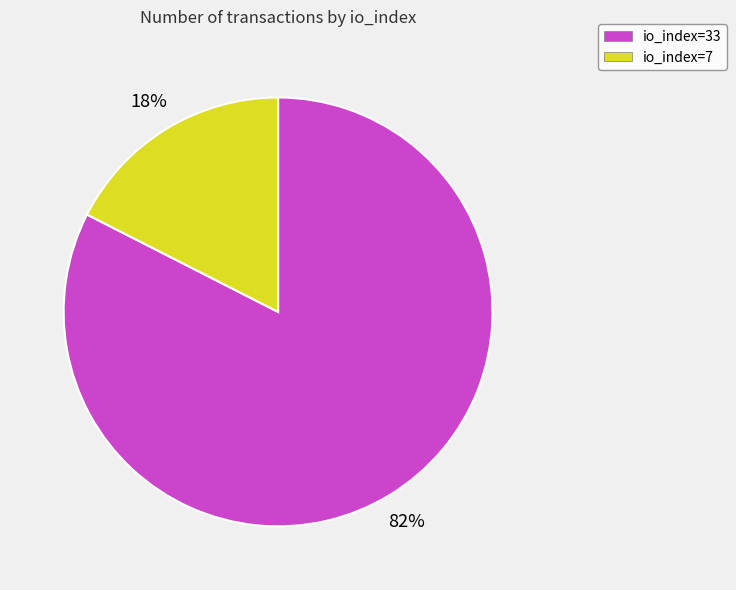

To the nearest percent, what is the combined percentage of io_index=33 and io_index=7?

100%